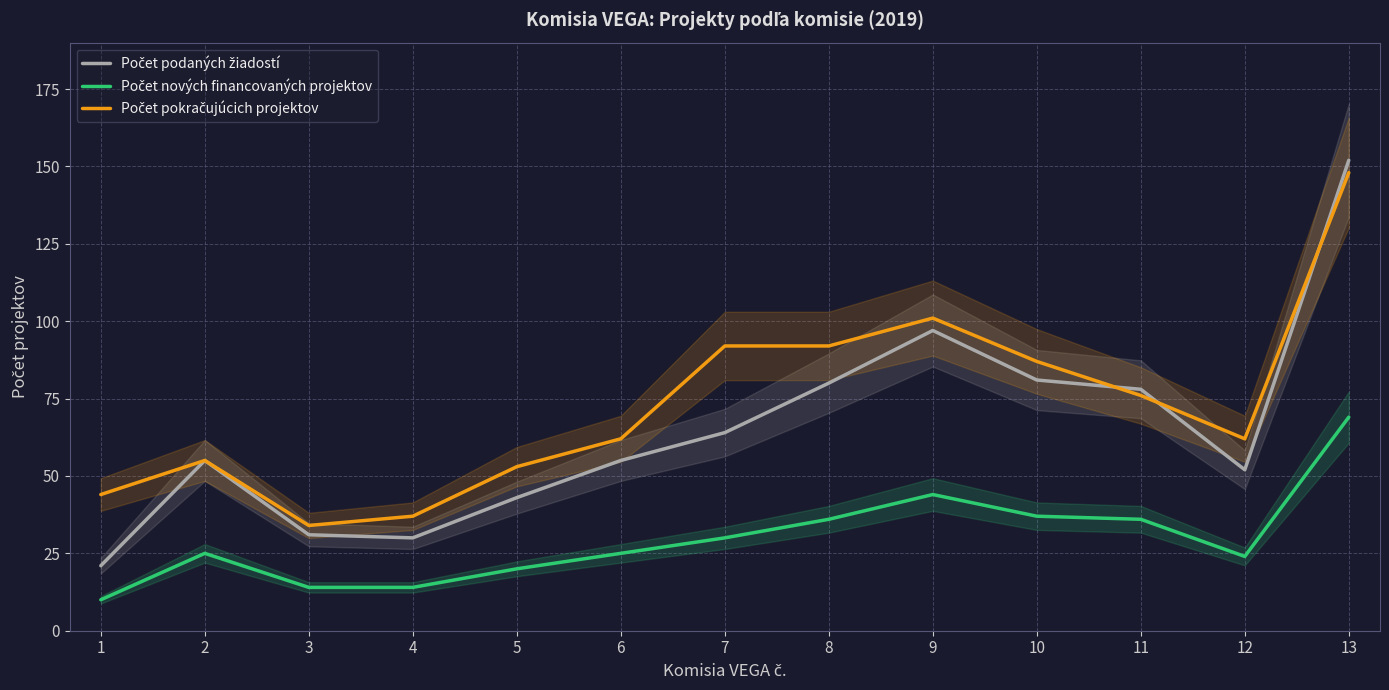

Rank the series by their maximum value, from lowest to highest.

Počet nových financovaných projektov, Počet pokračujúcich projektov, Počet podaných žiadostí